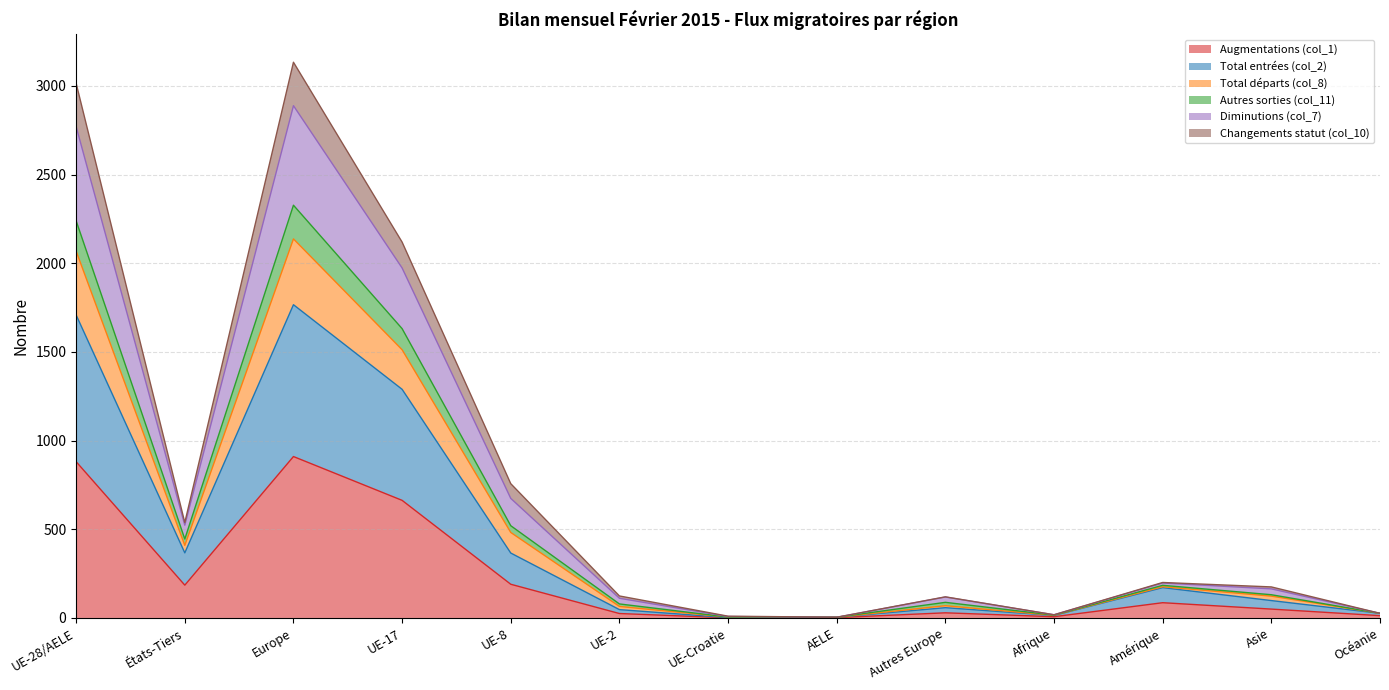

The Total départs (col_8) series shows 38 at UE-2. True or false?

False